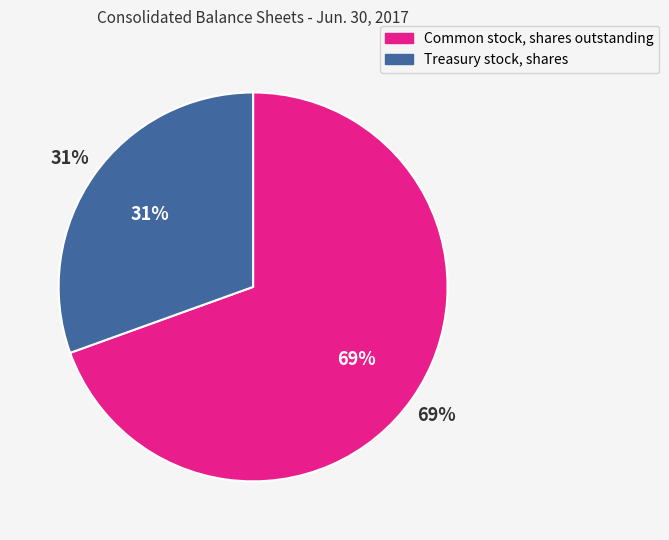

To the nearest percent, what percentage of the pie is Treasury stock, shares?

31%